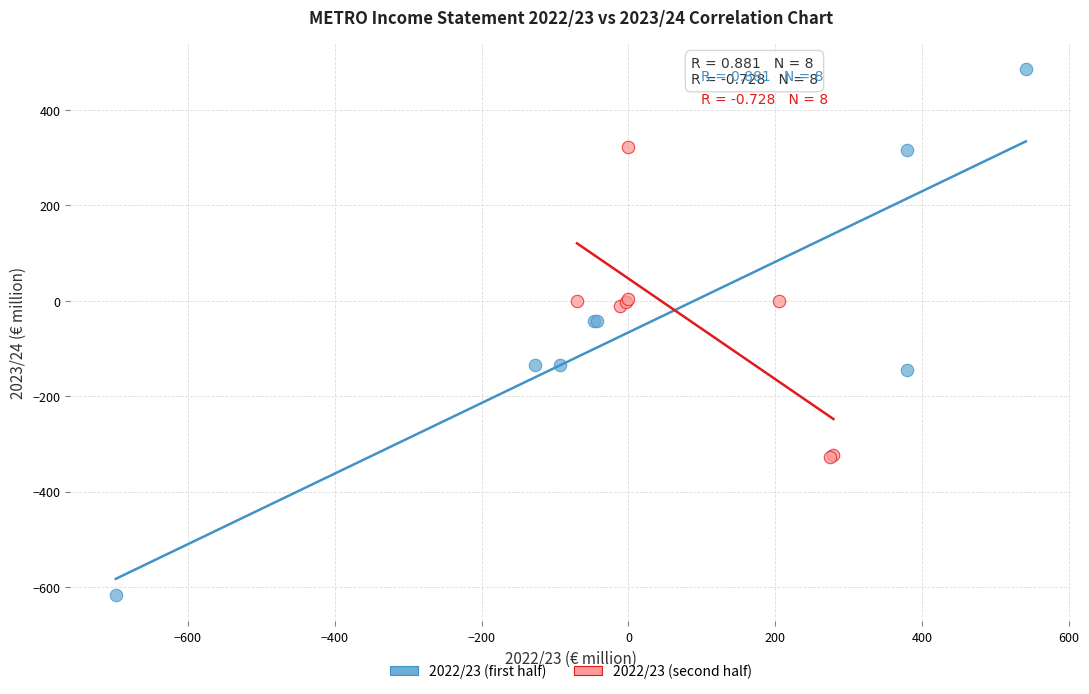

Which series has the widest spread of Y values?

2022/23 (first half)